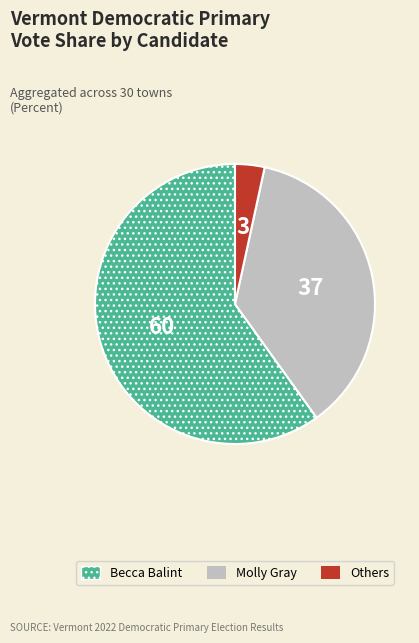

What is the majority slice?

Becca Balint